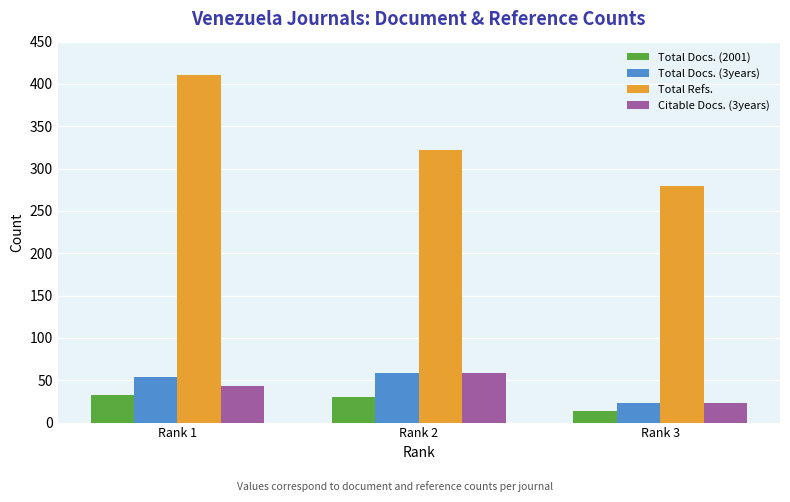

True or false: Citable Docs. (3years) has a value of 70 at Rank 1.

False